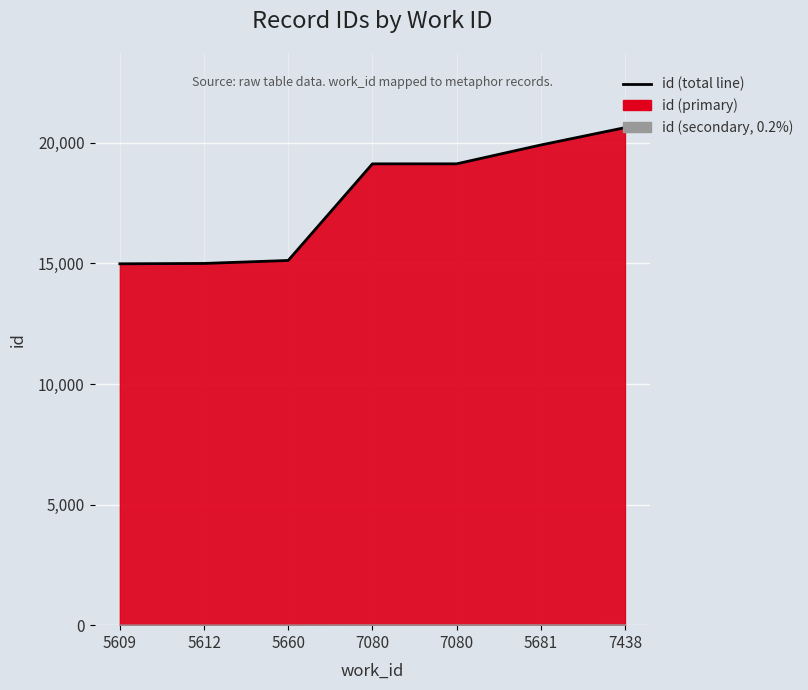

Reading left to right, extract all data points from this chart.

14984	14999	15122	19128	19129	19910	20630